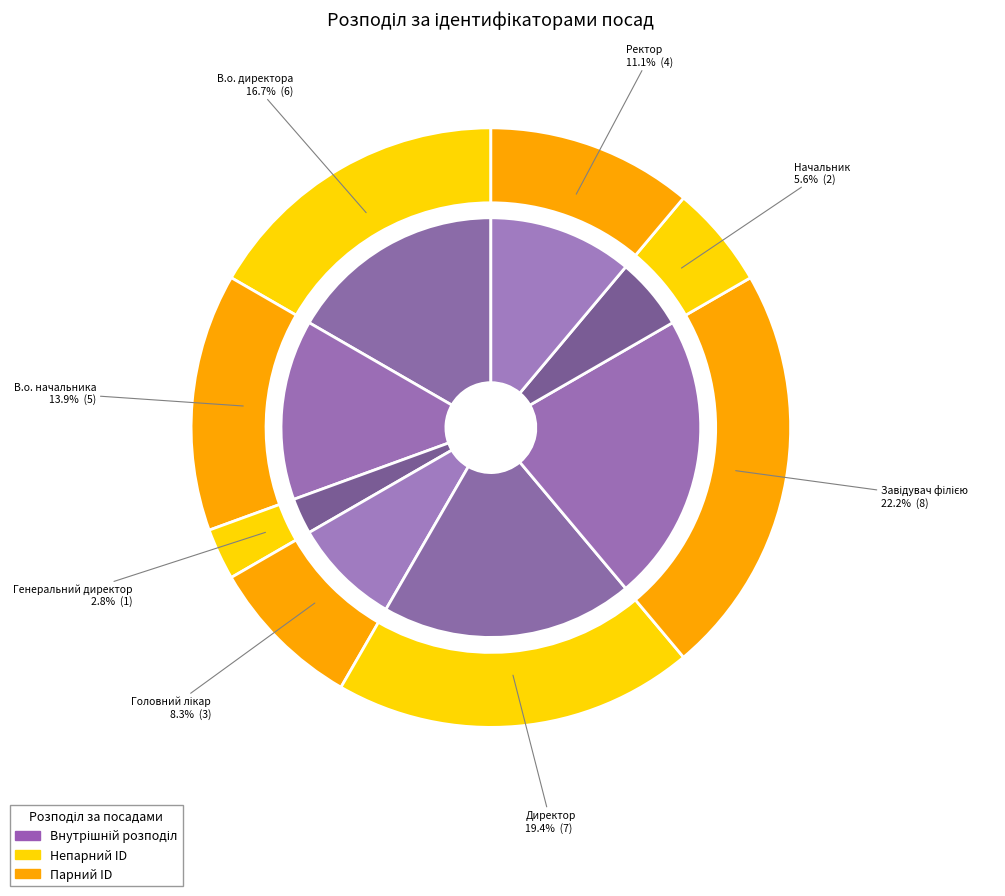

Rank the categories by value from lowest to highest.

Генеральний директор, Начальник, Головний лікар, Ректор, В.о. начальника, В.о. директора, Директор, Завідувач філією